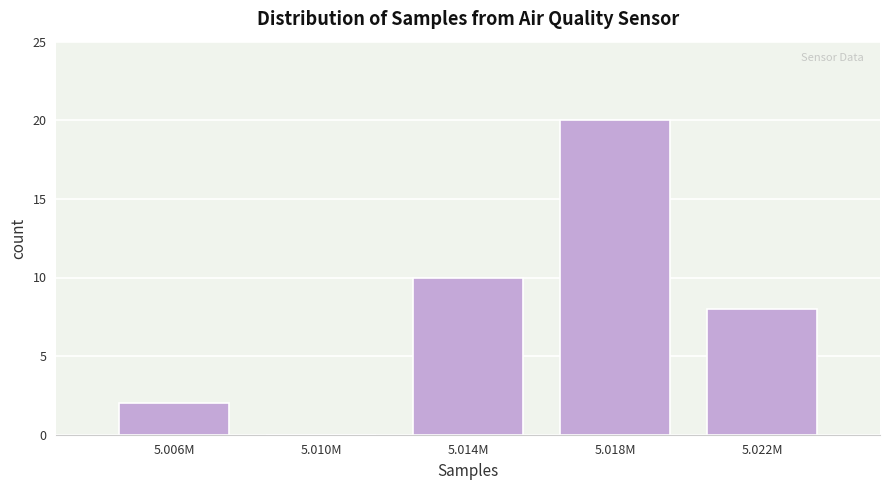

Reading left to right, transcribe all the data shown in this chart.

5.006M=2	5.010M=0	5.014M=10	5.018M=20	5.022M=8